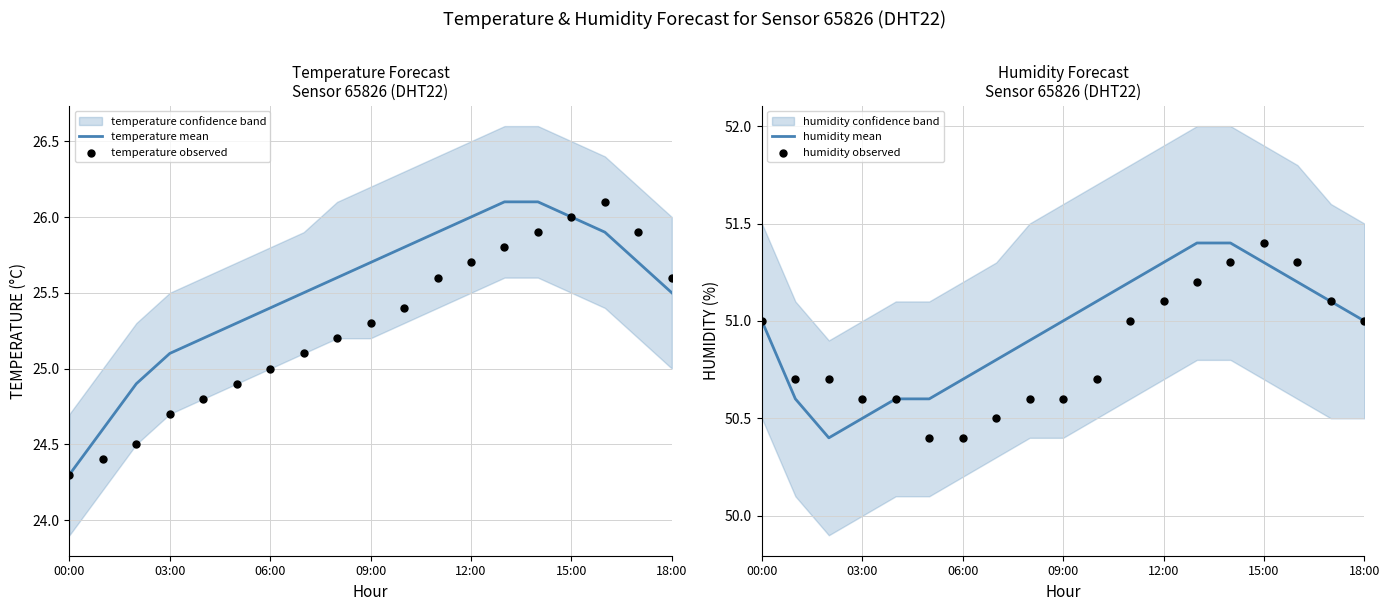

Is it true that temperature mean equals 25.7 at 09:00?

True